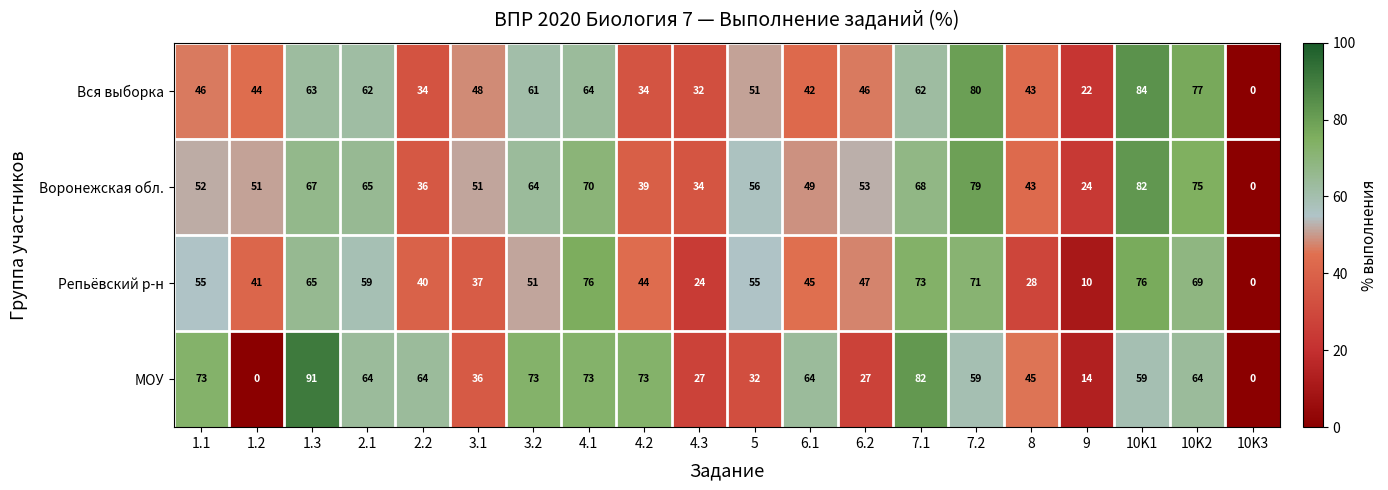

How many values in Репьёвский р-н are above zero?

19